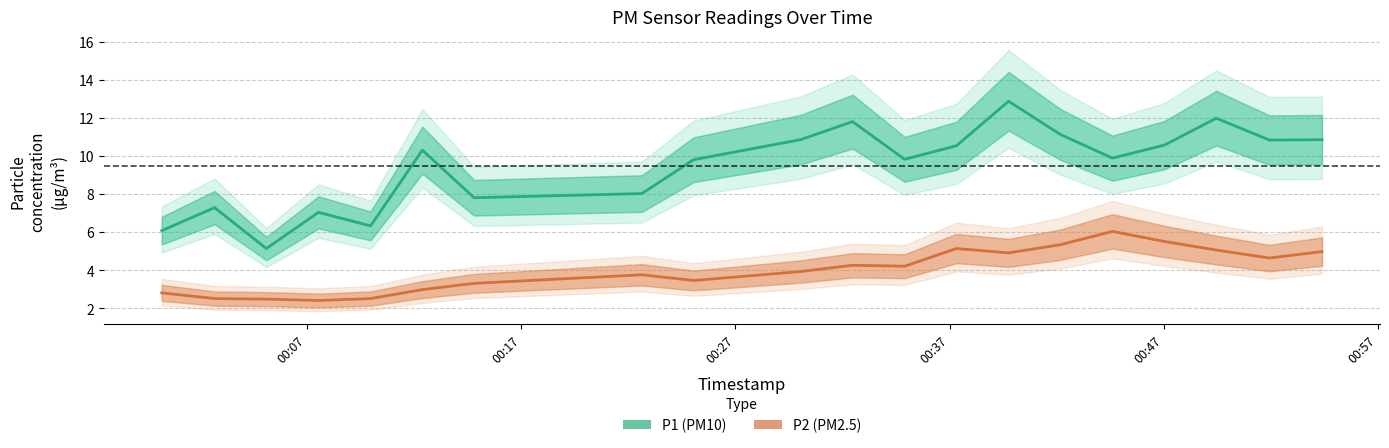

True or false: P2 (PM2.5) and P1 (PM10) intersect in this chart.

False